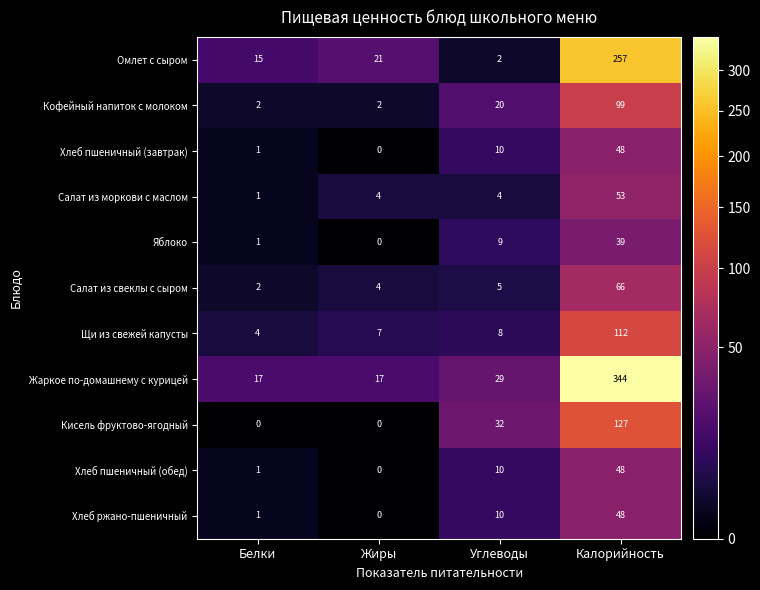

Which series has the largest total across all categories?

Жаркое по-домашнему с курицей